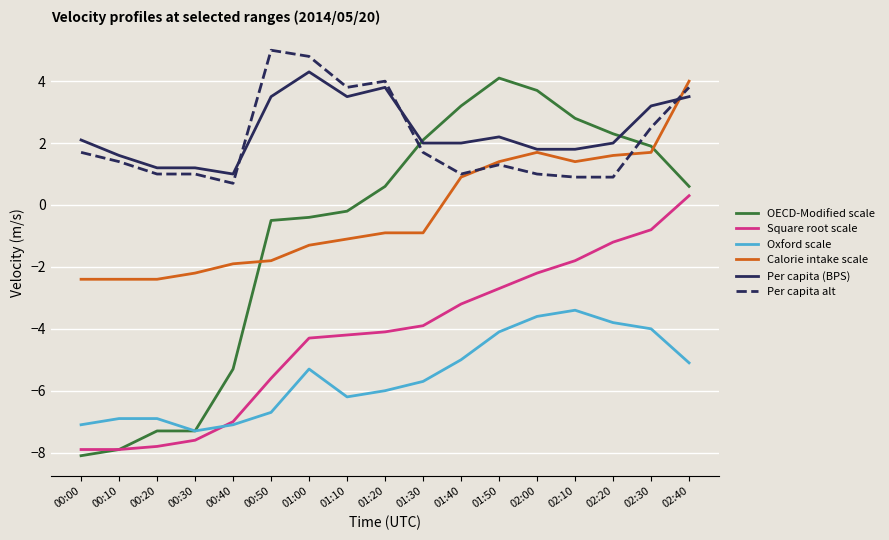

What is the difference between the OECD-Modified scale values at 01:00 and 02:20?

2.7